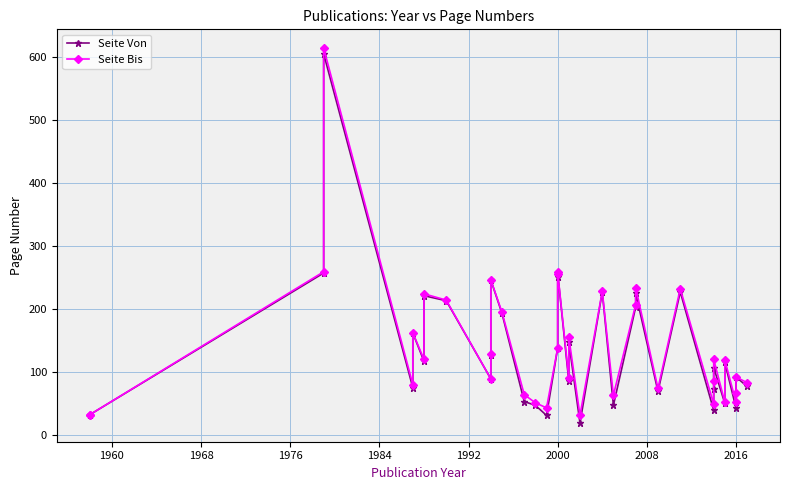

True or false: Seite Von and Seite Bis cross at least once.

False